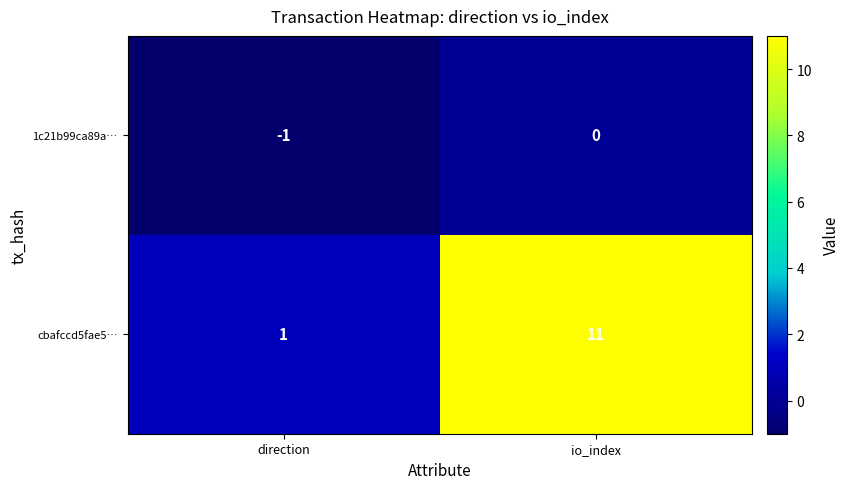

Is it true that 1c21b99ca89a… equals -1 at direction?

True